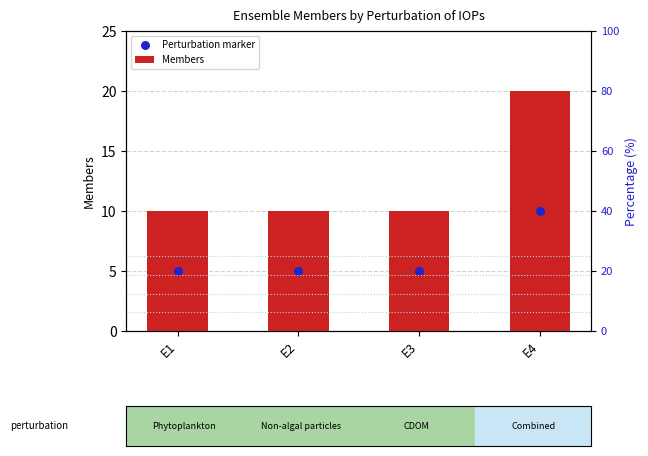

Which series has the largest total across all categories?

Members